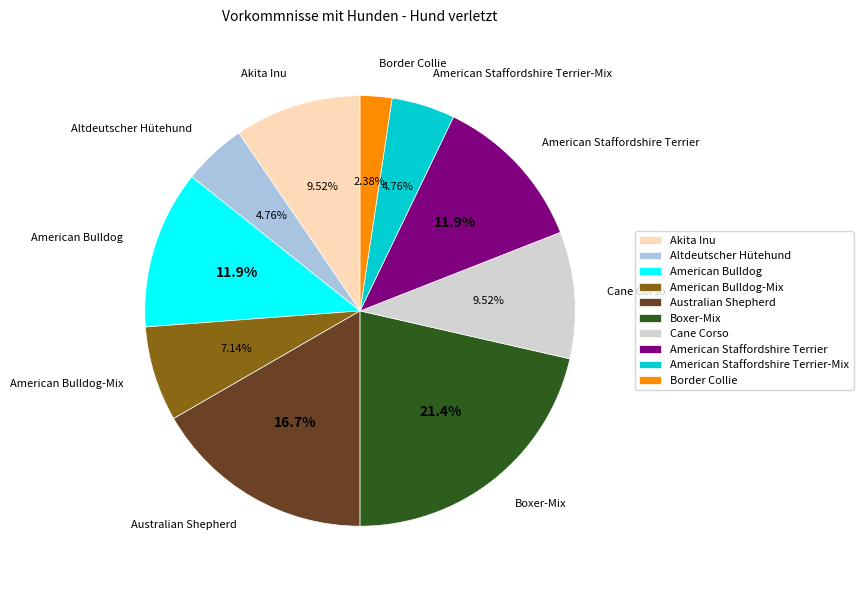

What percentage is the American Staffordshire Terrier slice, to the nearest percent?

12%